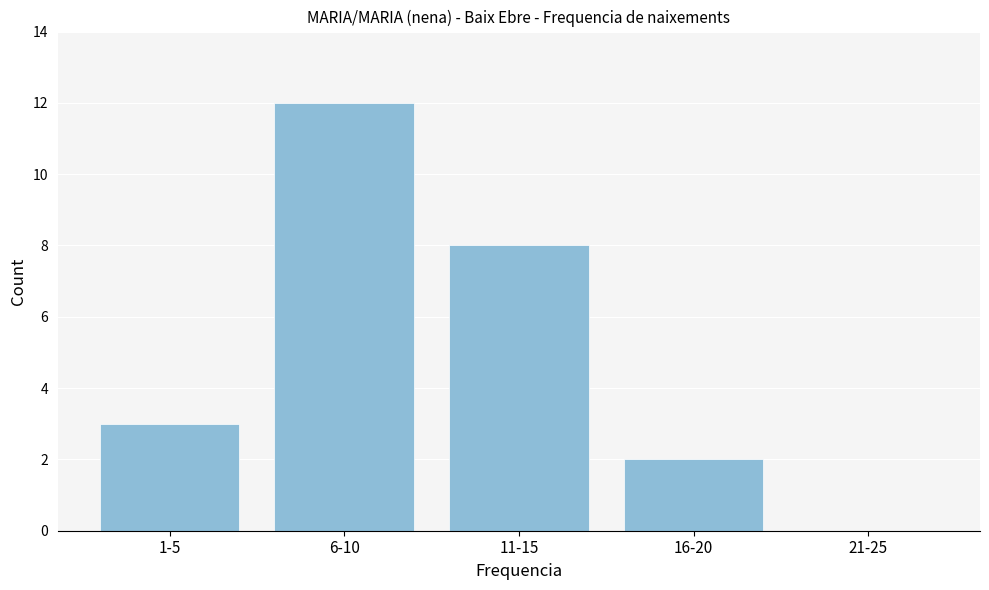

Reading left to right, what are all the values shown in this chart?

1-5=3	6-10=12	11-15=8	16-20=2	21-25=0